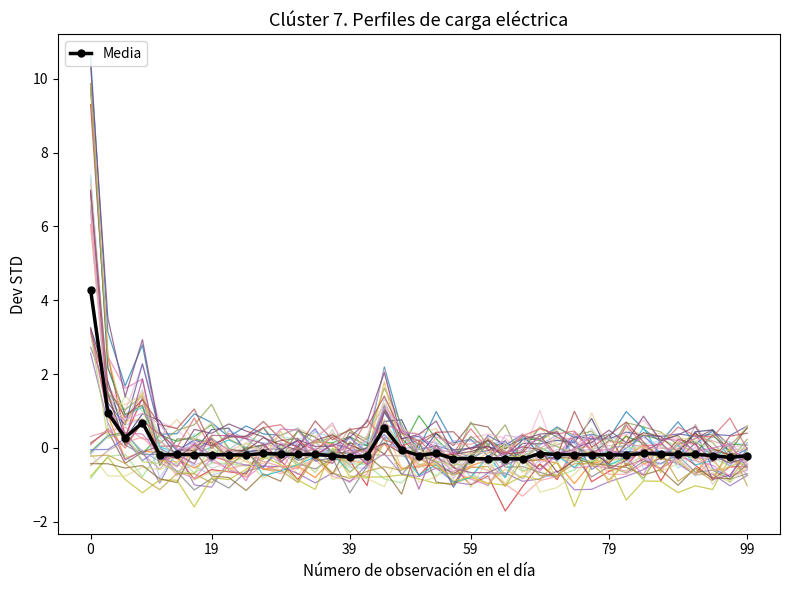

What is the minimum value for Media?

-0.3